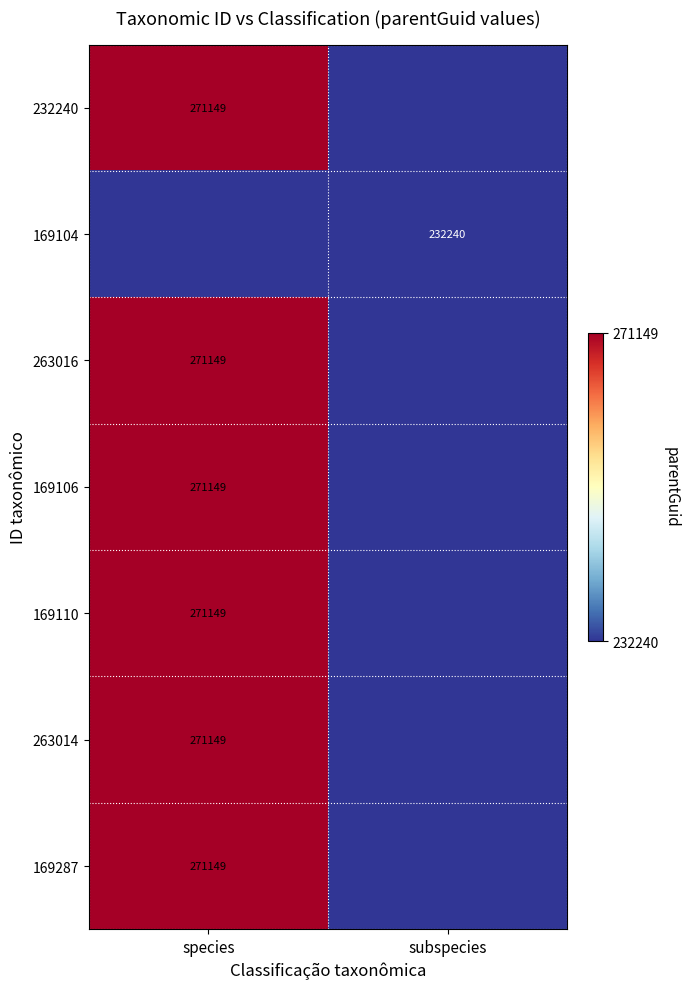

True or false: 169287 has a value of 368063 at species.

False